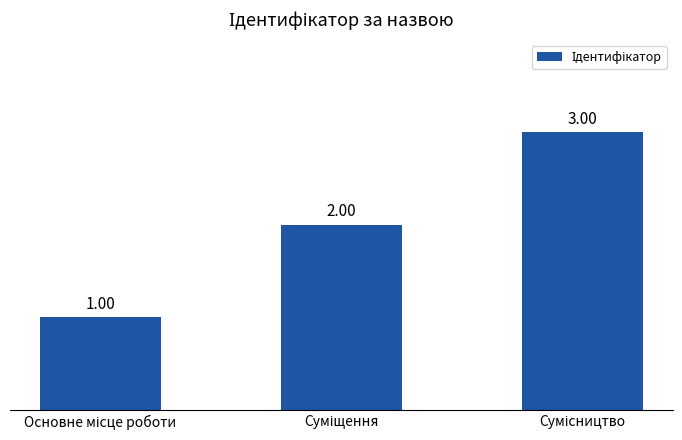

How many values are between 1 and 3?

3